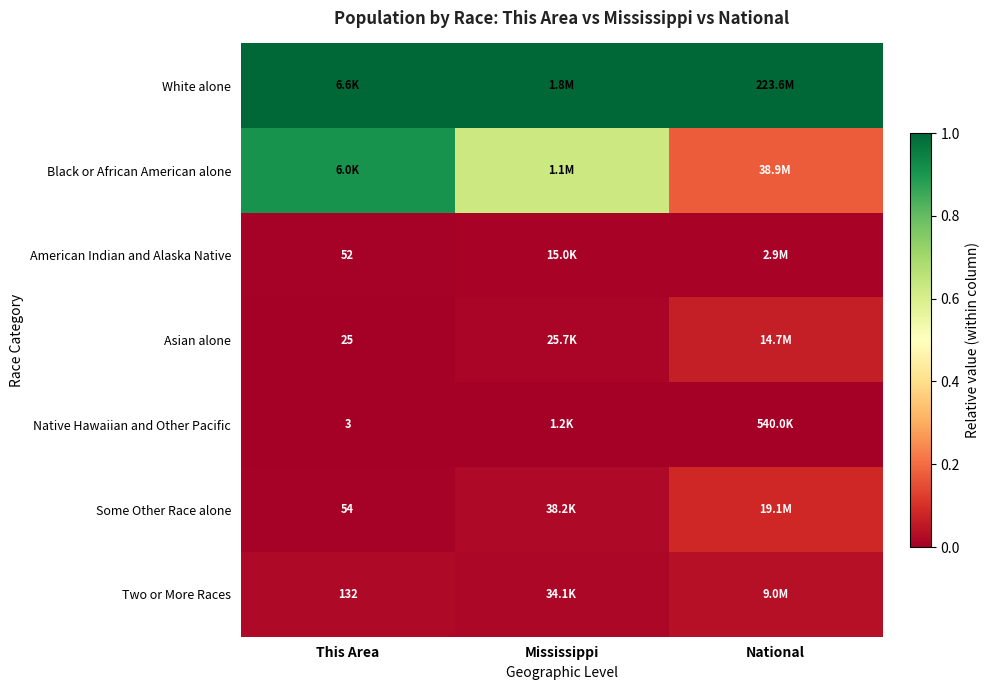

Which series has the largest total across all categories?

White alone